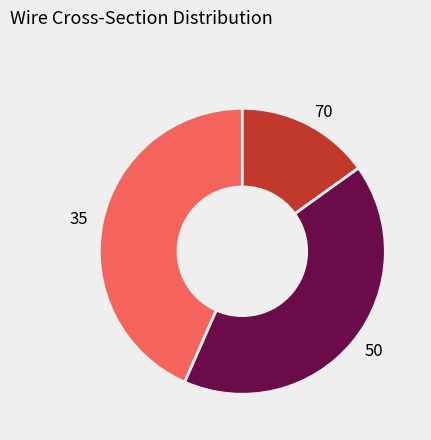

What is the smallest slice in the pie chart?

70